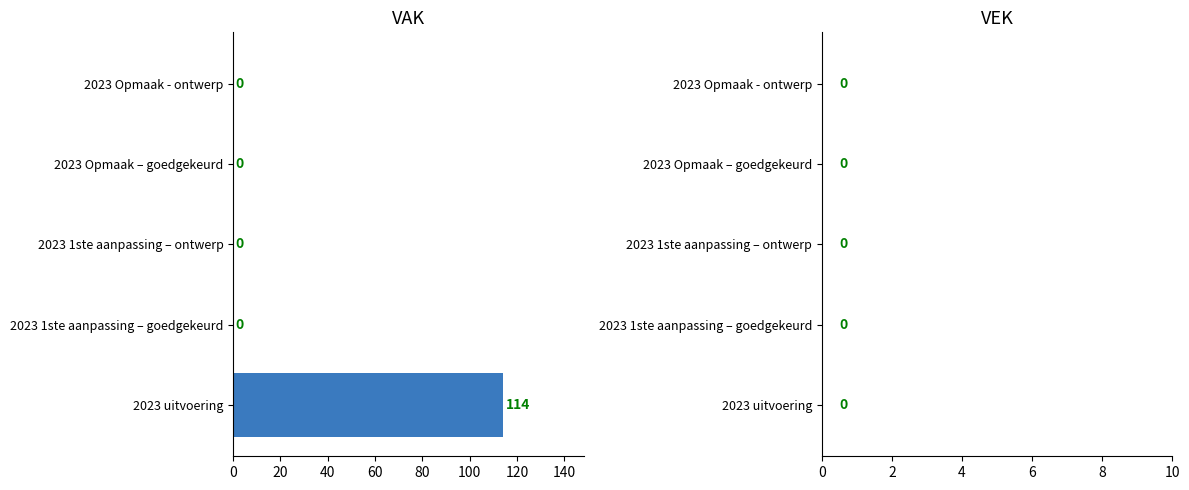

What is the sum of all values?

114